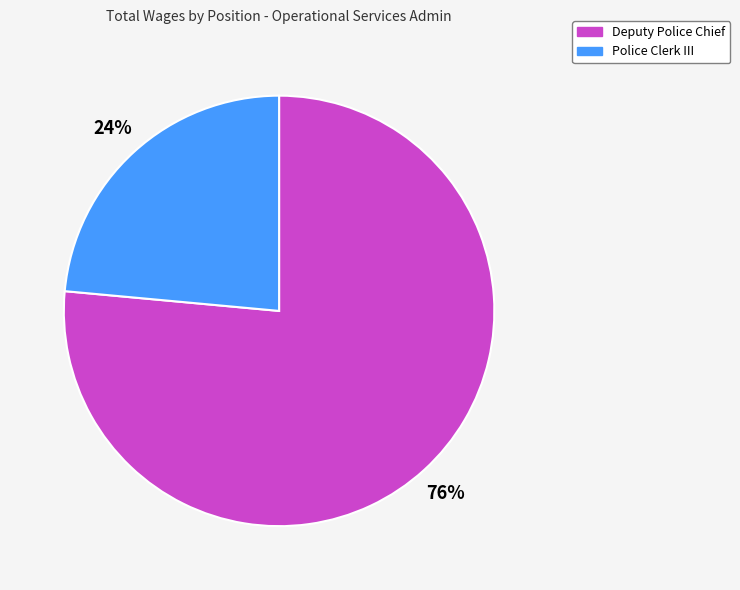

What percentage is the Police Clerk III slice, to the nearest percent?

24%